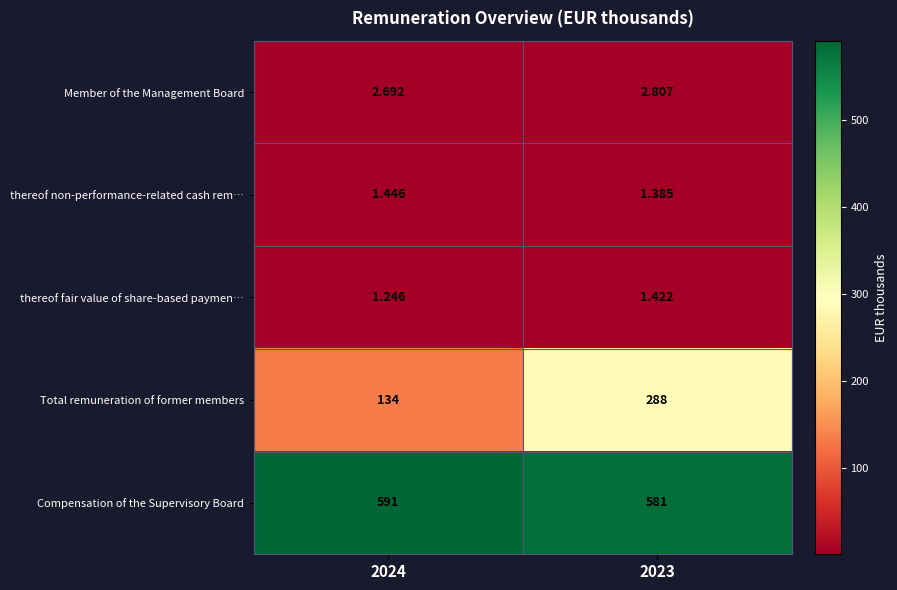

Is the value of Compensation of the Supervisory Board at 2023 greater than the value of thereof fair value of share-based paymen… at 2024?

Yes